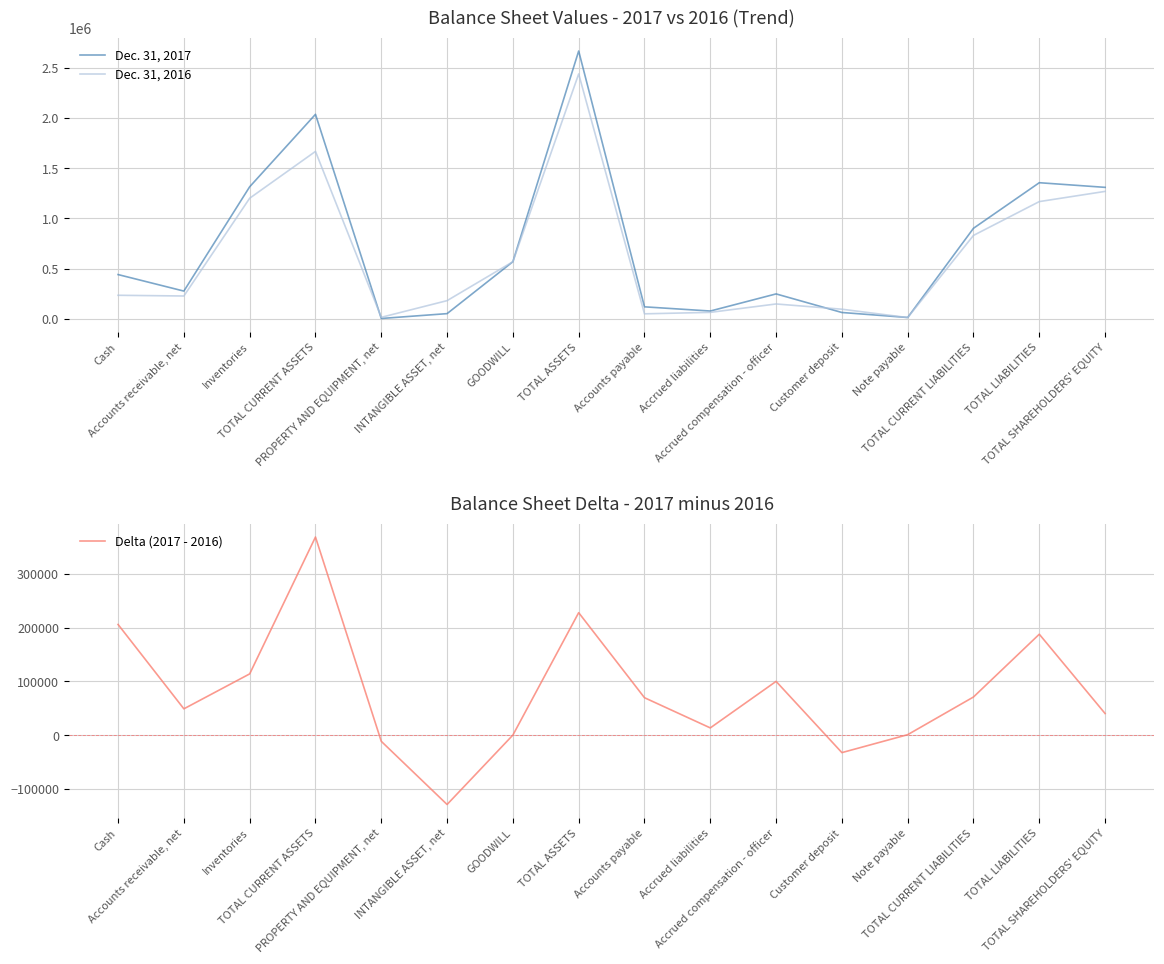

What value does the Dec. 31, 2017 series have at TOTAL CURRENT ASSETS?

2035930